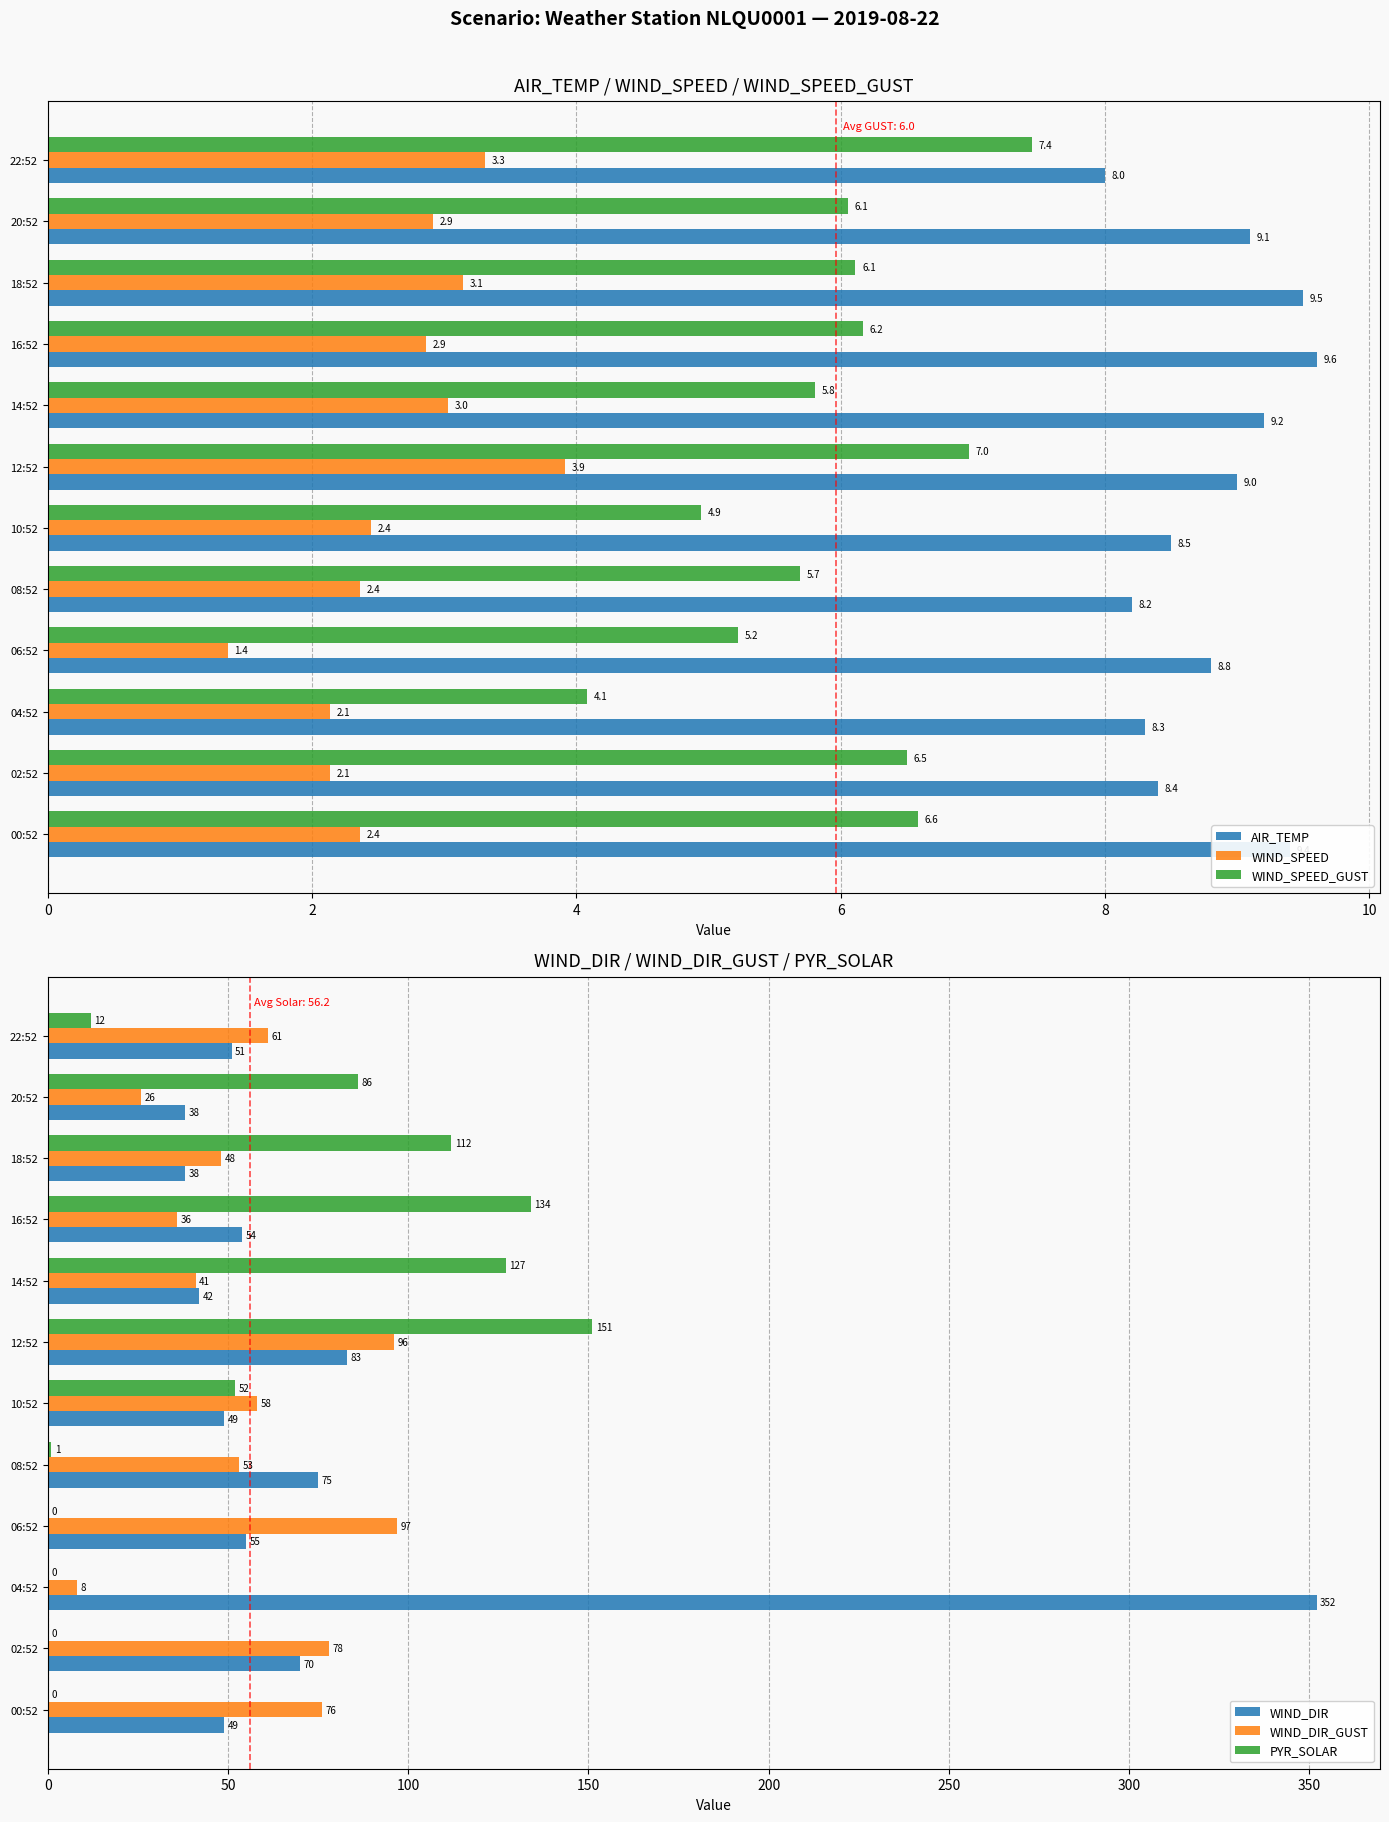

Rank the categories by AIR_TEMP value from lowest to highest.

22:52, 08:52, 04:52, 02:52, 10:52, 06:52, 12:52, 20:52, 14:52, 00:52, 18:52, 16:52